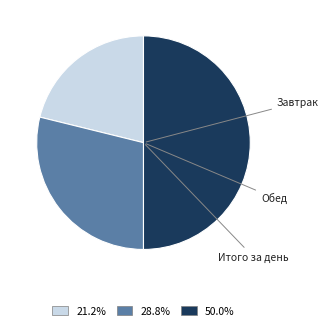

Which has a higher value, Обед or Завтрак?

Обед